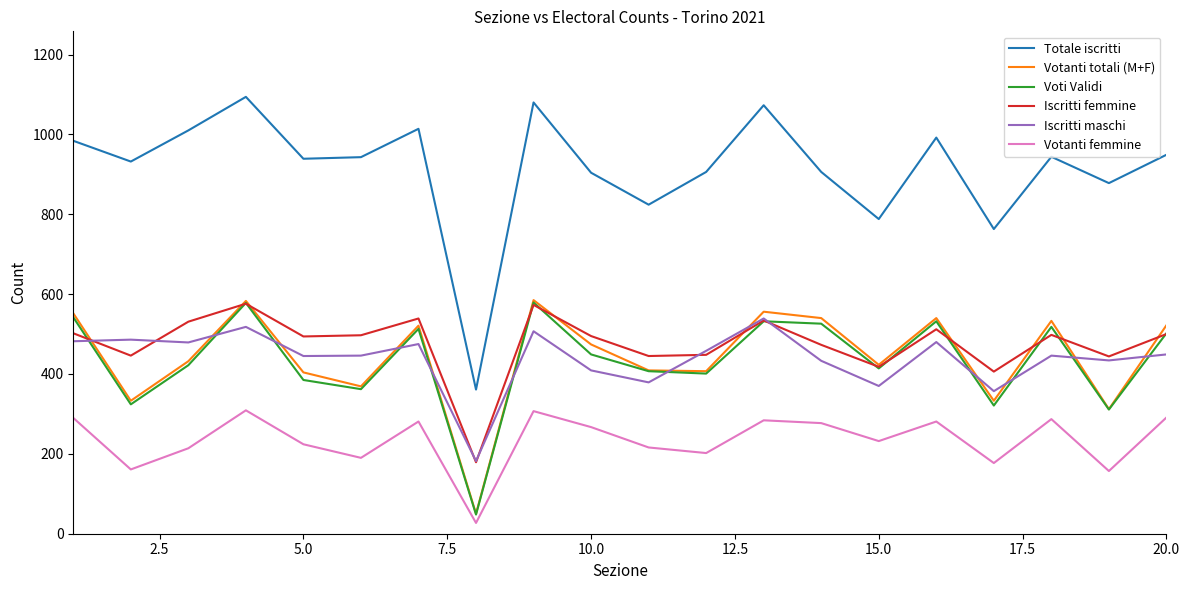

True or false: Iscritti maschi and Totale iscritti cross at least once.

False